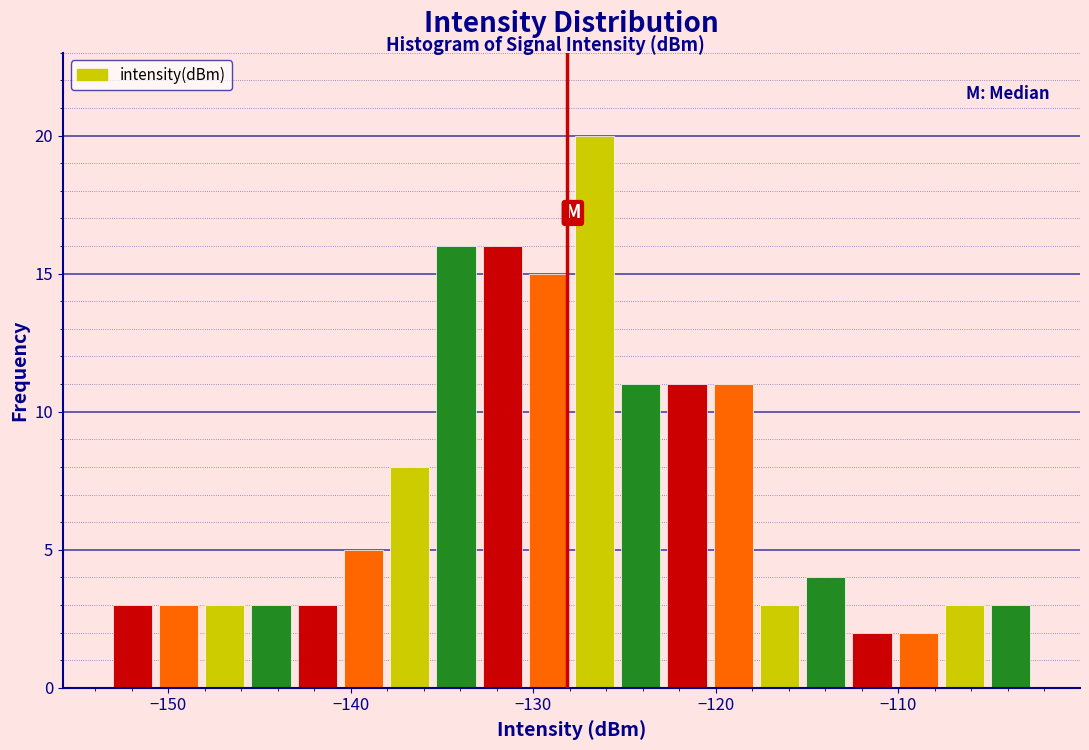

Read against the x-axis, roughly where is the centre of the tallest bar?

-127